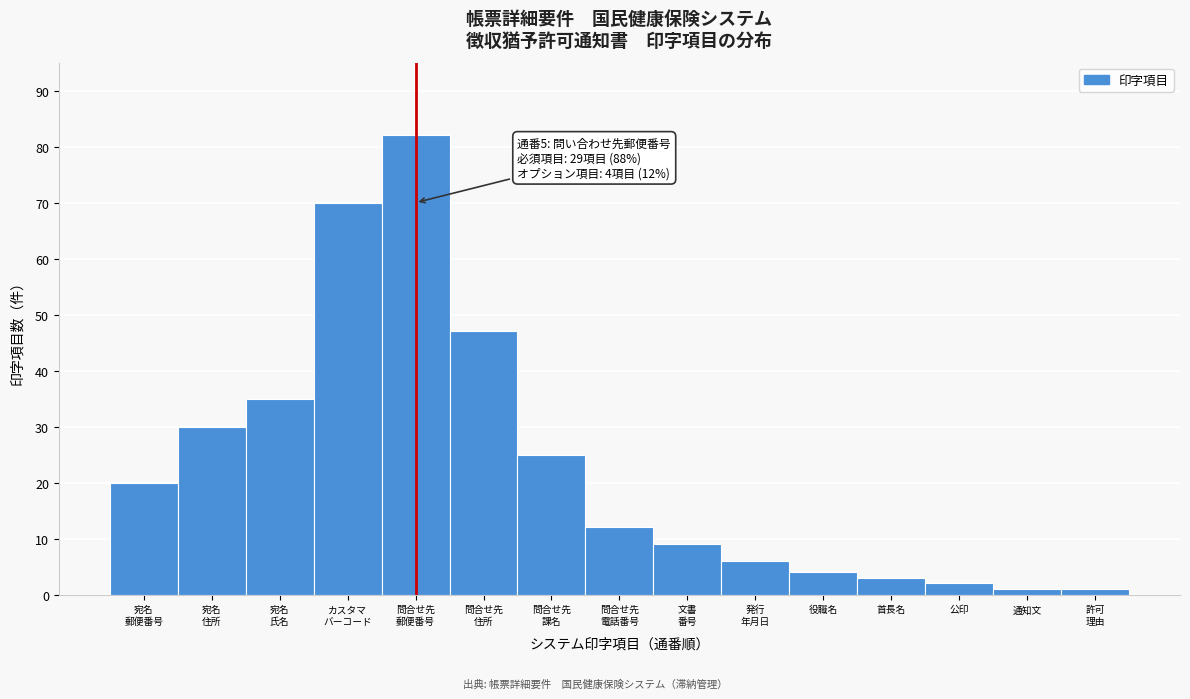

Reading left to right, list all the values displayed in this chart.

20	30	35	70	82	47	25	12	9	6	4	3	2	1	1